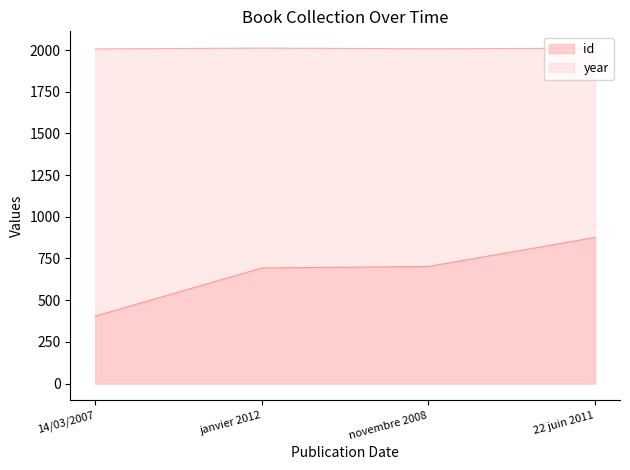

Which has a higher value, novembre 2008 or 22 juin 2011?

22 juin 2011